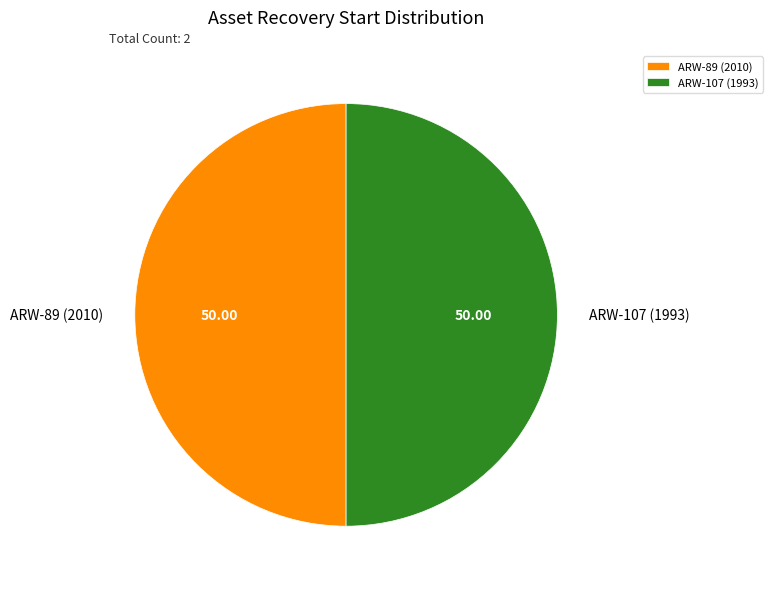

What is the ratio of the value at ARW-89 (2010) to the value at ARW-107 (1993)?

1.0